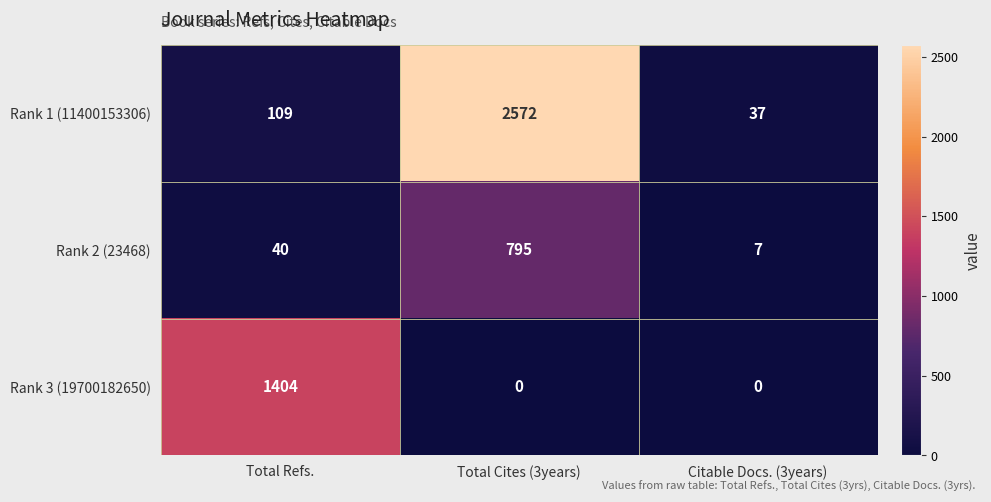

List the series in order of their overall mean, lowest first.

Rank 2 (23468), Rank 3 (19700182650), Rank 1 (11400153306)